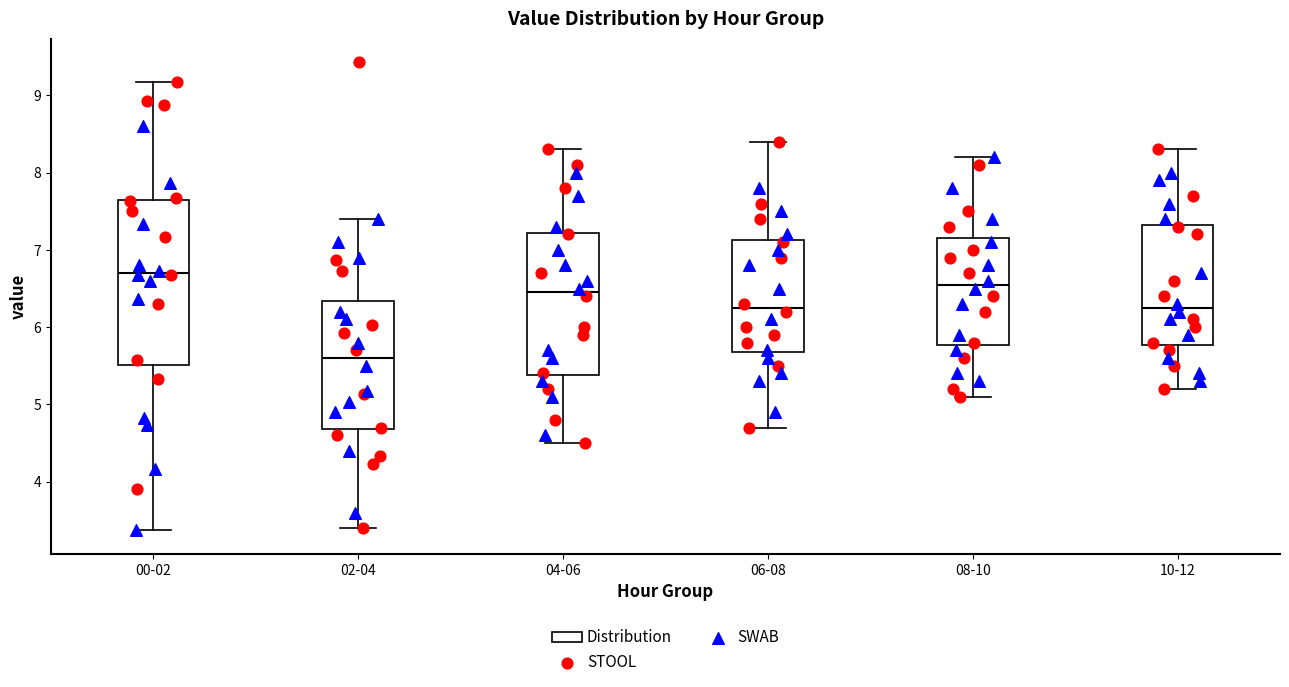

Reading left to right, read every box against the y-axis: the position of its median line, the range the box covers, and the ends of its whiskers. The values are not printed on the chart, so give them approximately, as read against the axis.

00-02: median 6.7, box 5.5 to 7.6, whiskers 3.4 to 9.2
02-04: median 5.6, box 4.7 to 6.3, whiskers 3.4 to 7.4
04-06: median 6.5, box 5.4 to 7.2, whiskers 4.5 to 8.3
06-08: median 6.3, box 5.7 to 7.1, whiskers 4.7 to 8.4
08-10: median 6.6, box 5.8 to 7.2, whiskers 5.1 to 8.2
10-12: median 6.3, box 5.8 to 7.3, whiskers 5.2 to 8.3